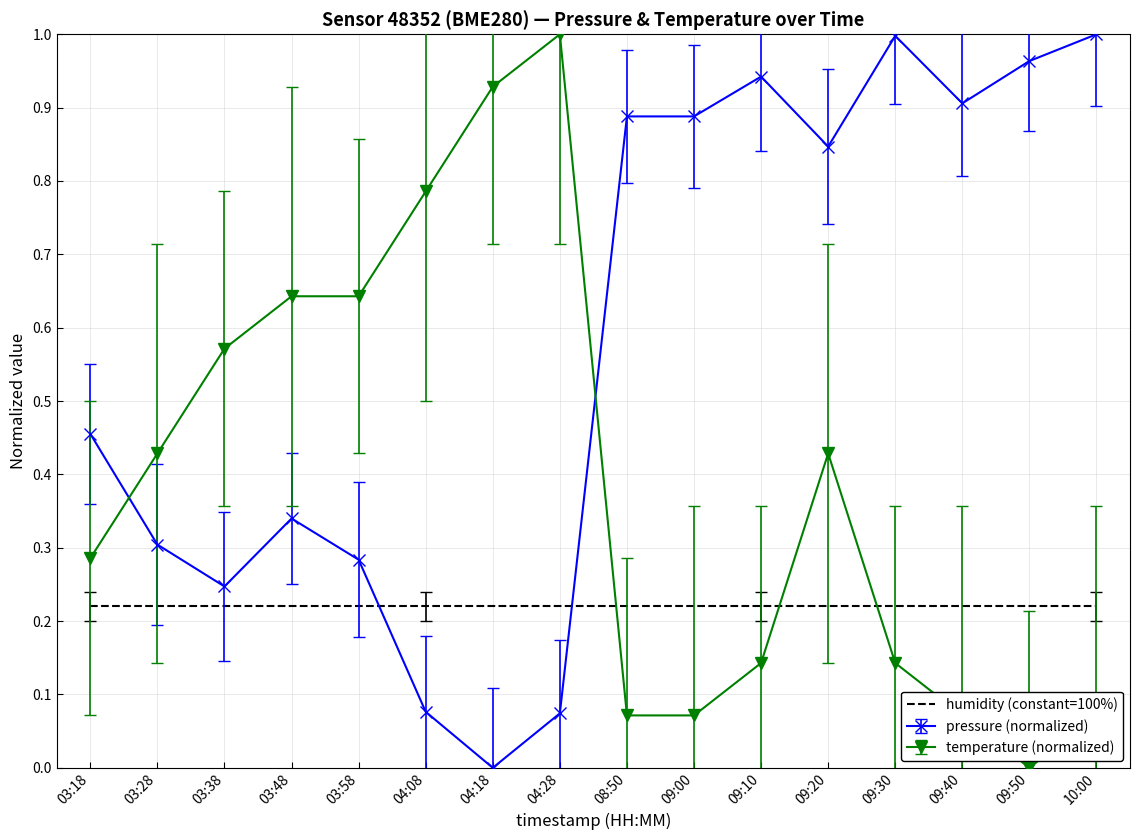

How many times do humidity (constant=100%) and temperature (normalized) cross each other?

3